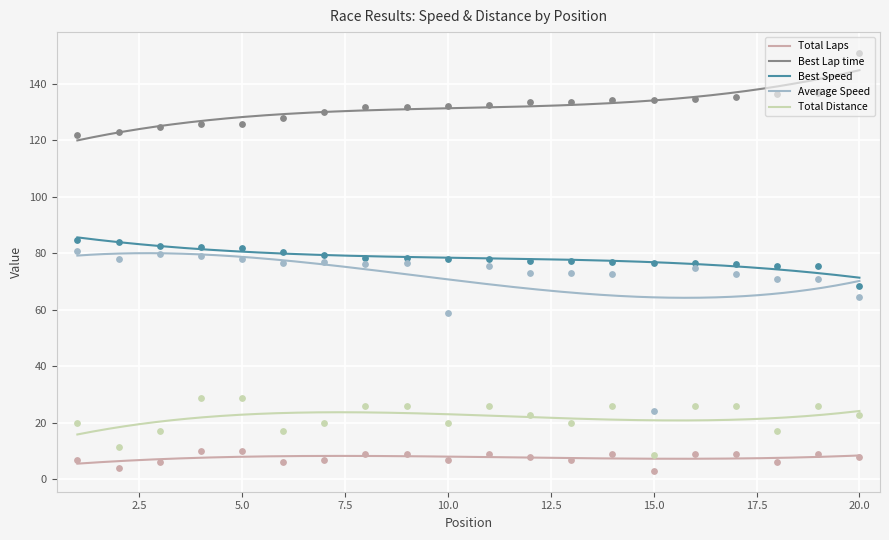

What are all the series names shown in the legend?

Total Laps, Best Lap time, Best Speed, Average Speed, Total Distance